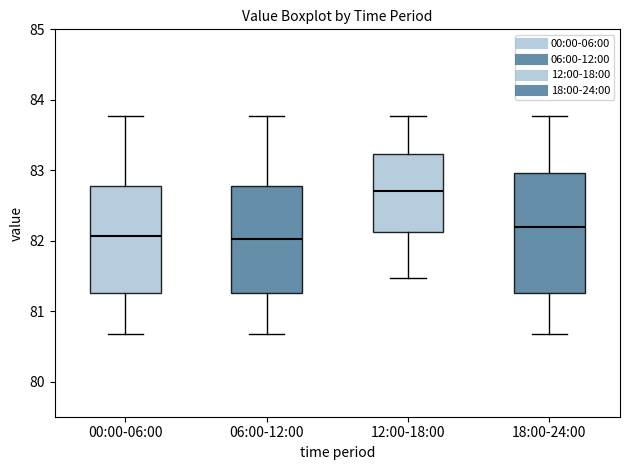

Where does the median line of the box for 12:00-18:00 sit on the y-axis? The values are not printed on the chart, so give them approximately, as read against the axis.

82.7